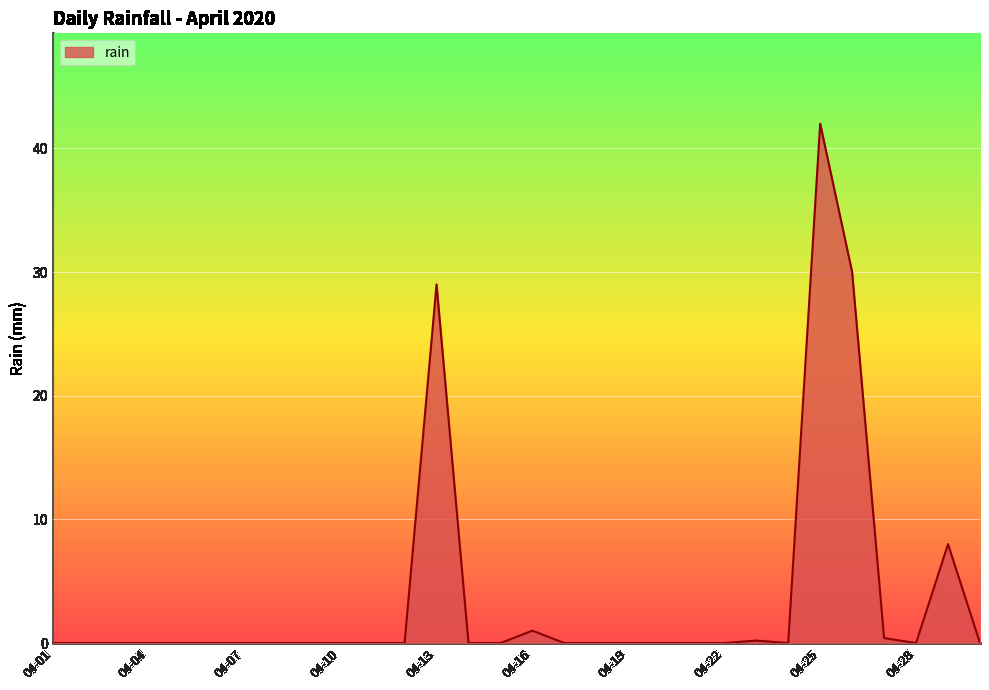

What is the maximum value shown in the chart?

42.0